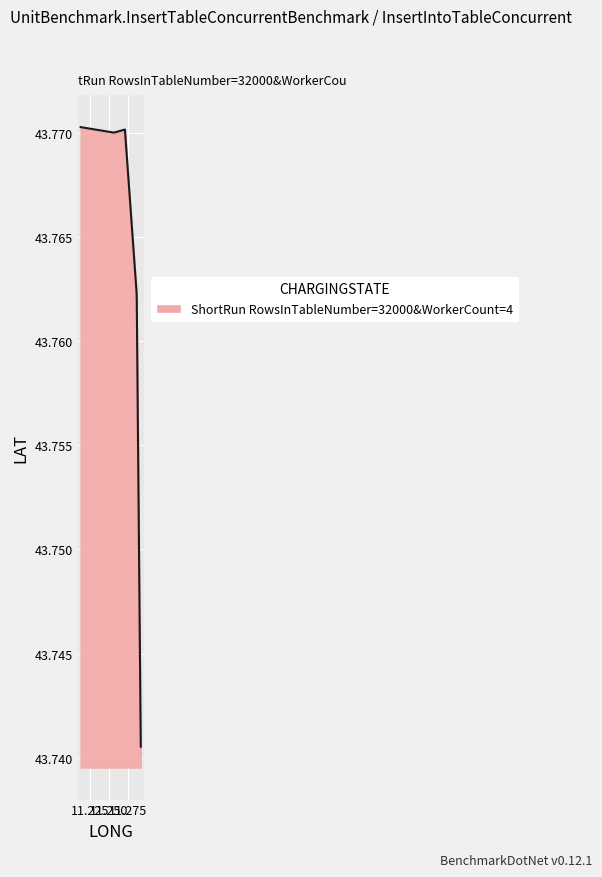

At which category does the chart reach its minimum across all series?

11.291268